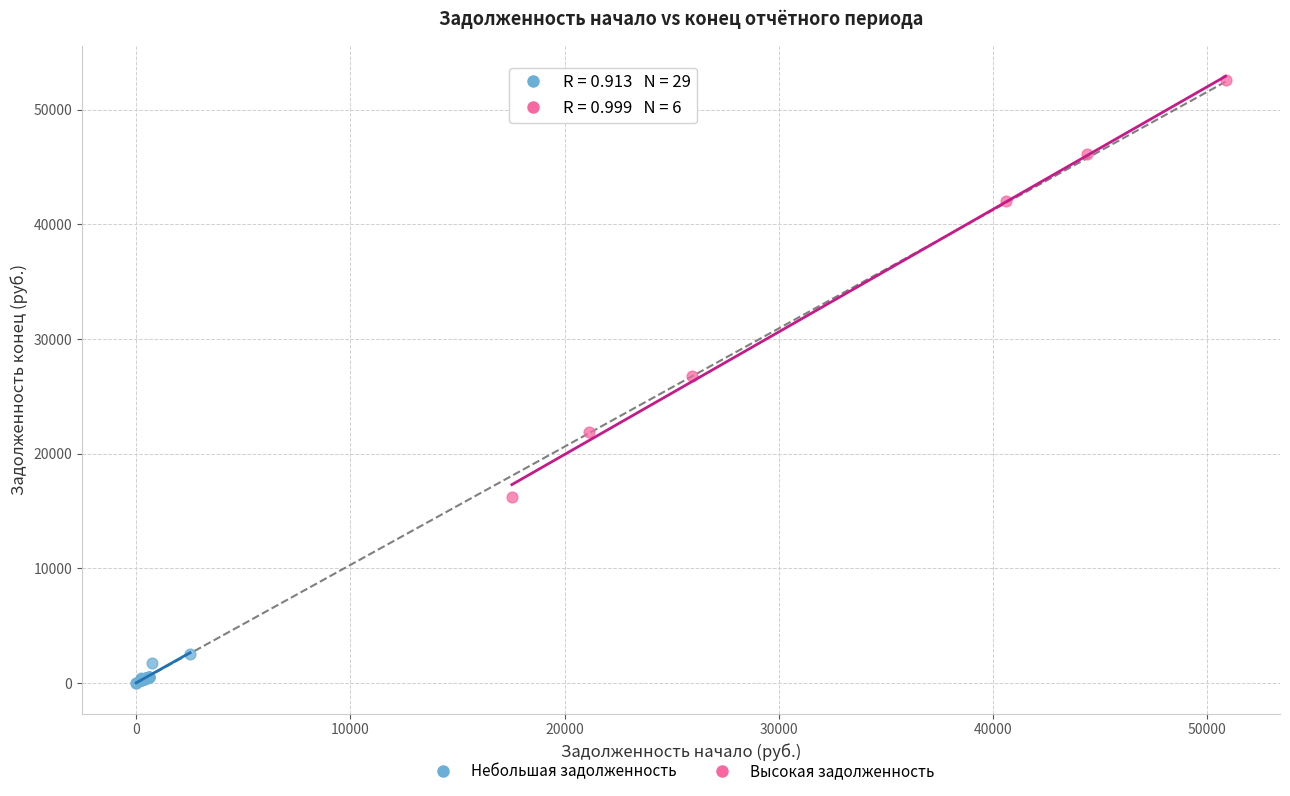

What are all the series names shown in the legend?

Небольшая задолженность, Высокая задолженность